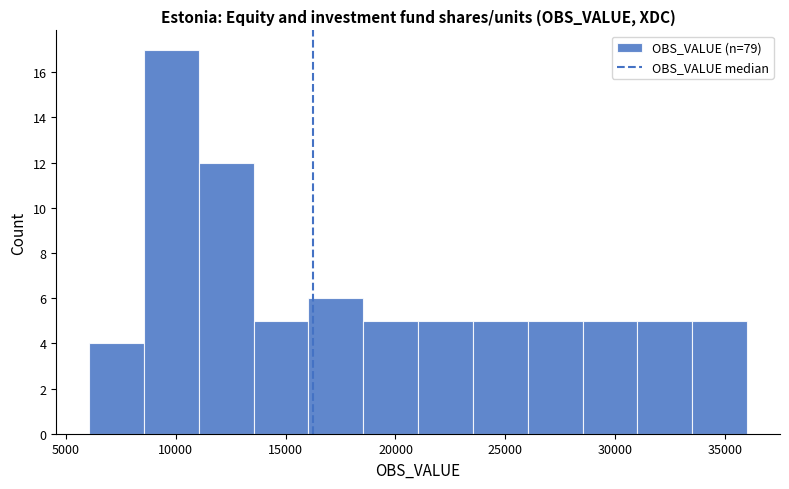

Over which range of the x-axis is the bar tallest?

8500 to 11000